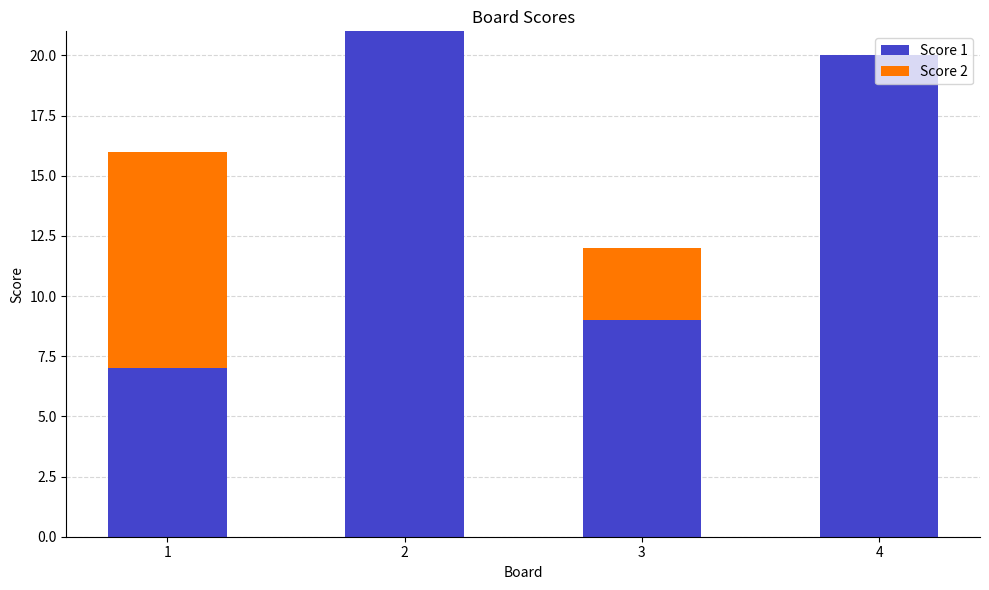

What is the sum of all Score 1 values?

57